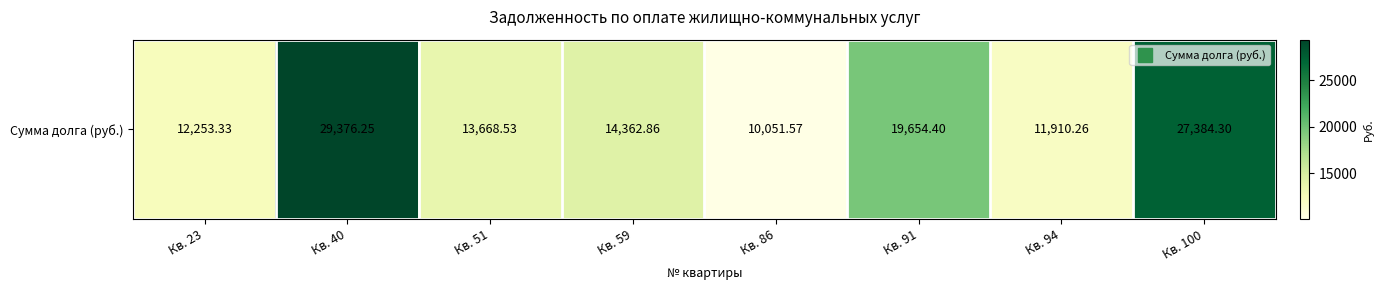

What is the change in value from Кв. 59 to Кв. 91?

+5291.5